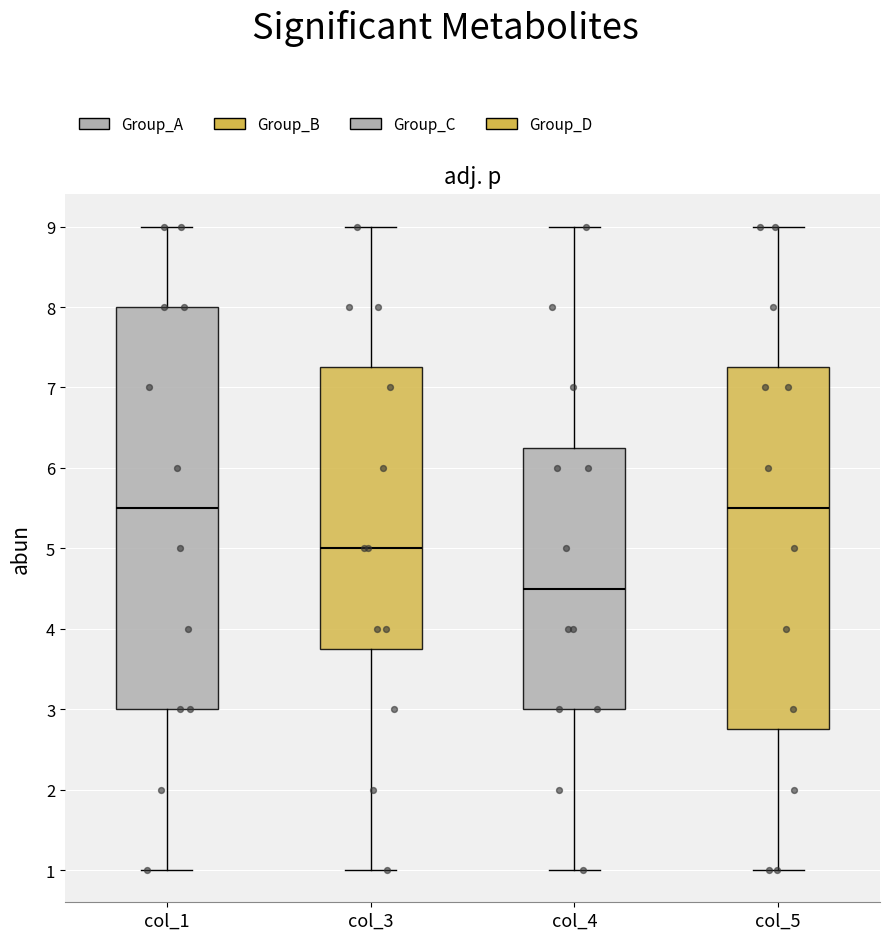

Reading left to right, transcribe this box plot: for each box, give where its median line is, the range the box spans, and where its two whiskers end, as read against the y-axis. The values are not printed on the chart, so give them approximately, as read against the axis.

col_1: median 5.5, box 3.0 to 8.0, whiskers 1.0 to 9.0
col_3: median 5.0, box 3.8 to 7.3, whiskers 1.0 to 9.0
col_4: median 4.5, box 3.0 to 6.3, whiskers 1.0 to 9.0
col_5: median 5.5, box 2.8 to 7.3, whiskers 1.0 to 9.0